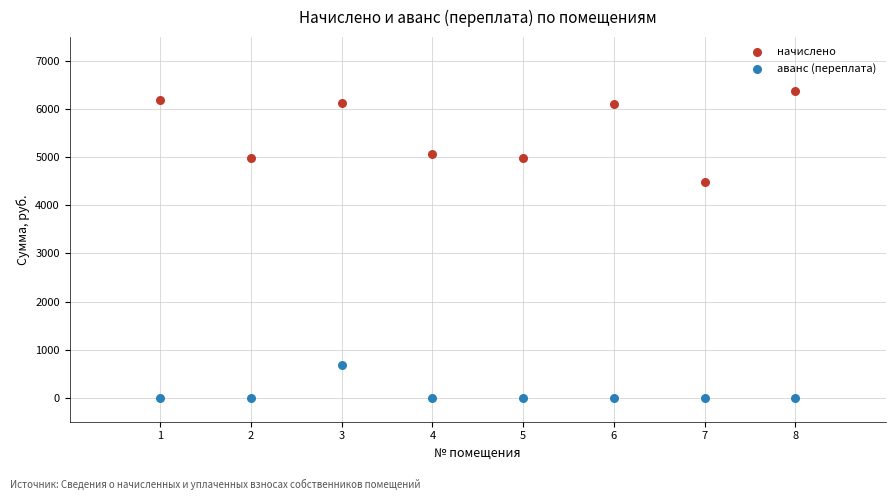

Which series contains the lowest Y value?

аванс (переплата)